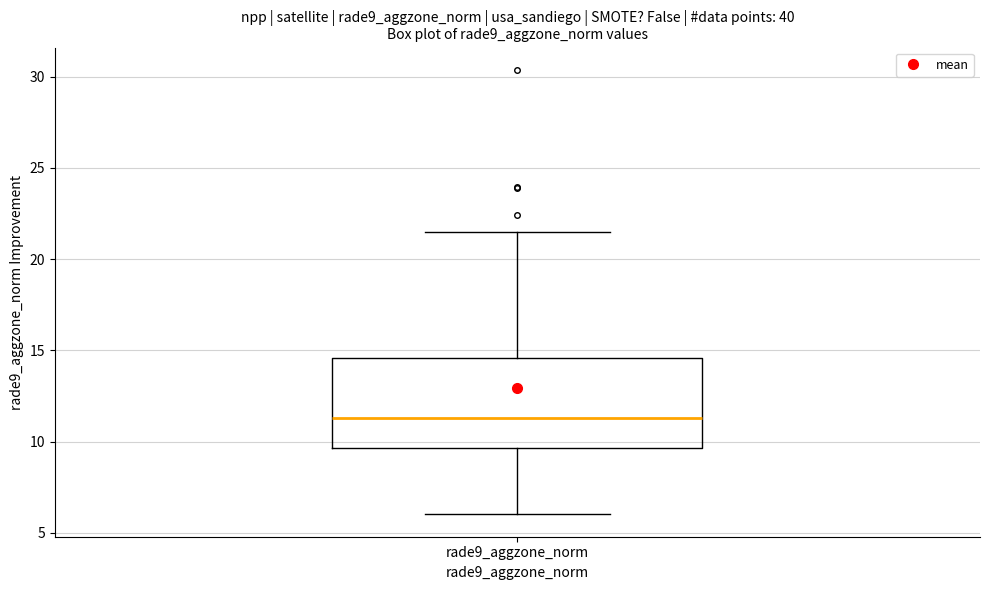

Read this box plot against the y-axis: the position of the median line, the range covered by the box, and the ends of both whiskers. The values are not printed on the chart, so give them approximately, as read against the axis.

median 11.5, box 9.5 to 14.5, whiskers 6.0 to 21.5